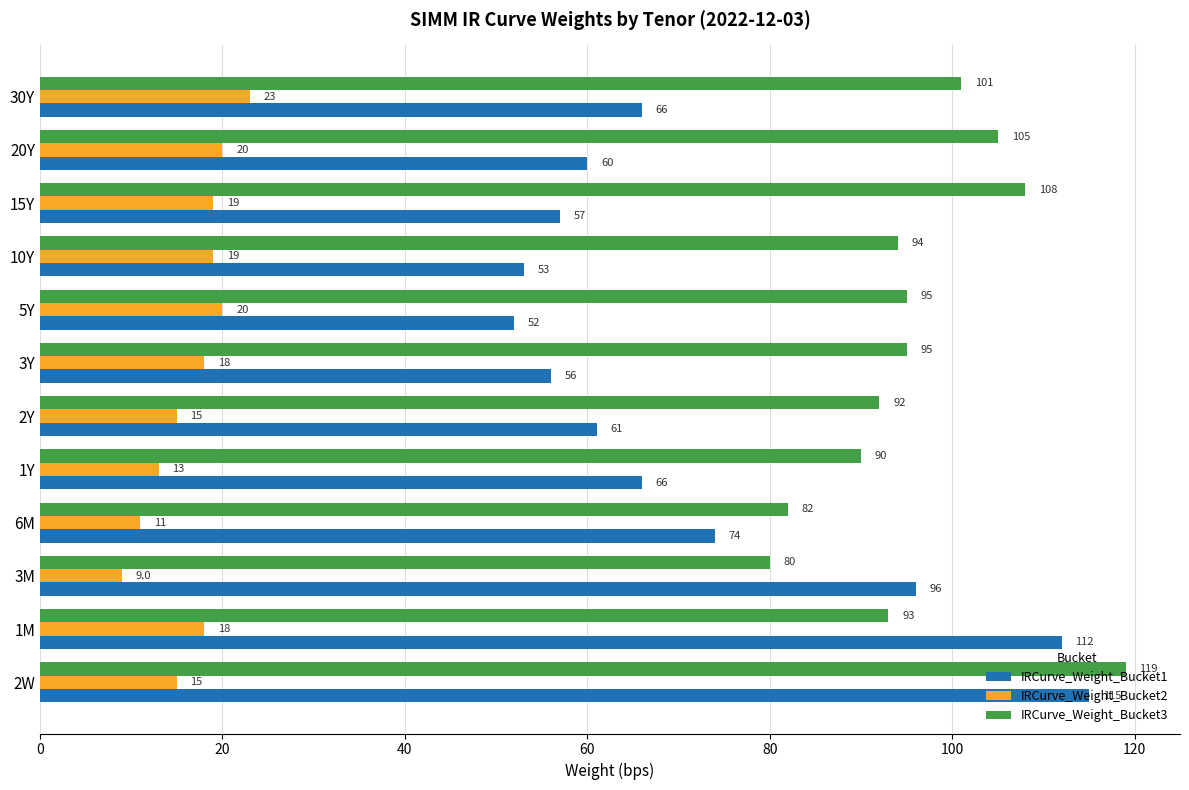

Which series has the widest spread of values?

IRCurve_Weight_Bucket1